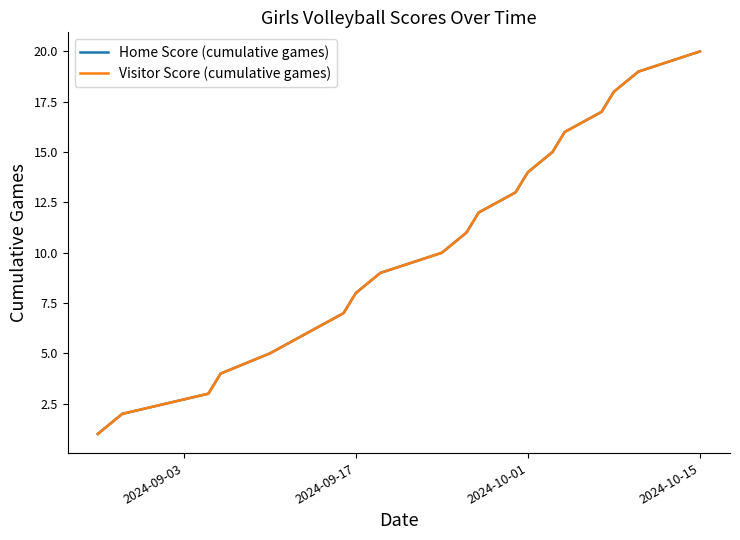

What is the average value of the Visitor Score (cumulative games) series?

10